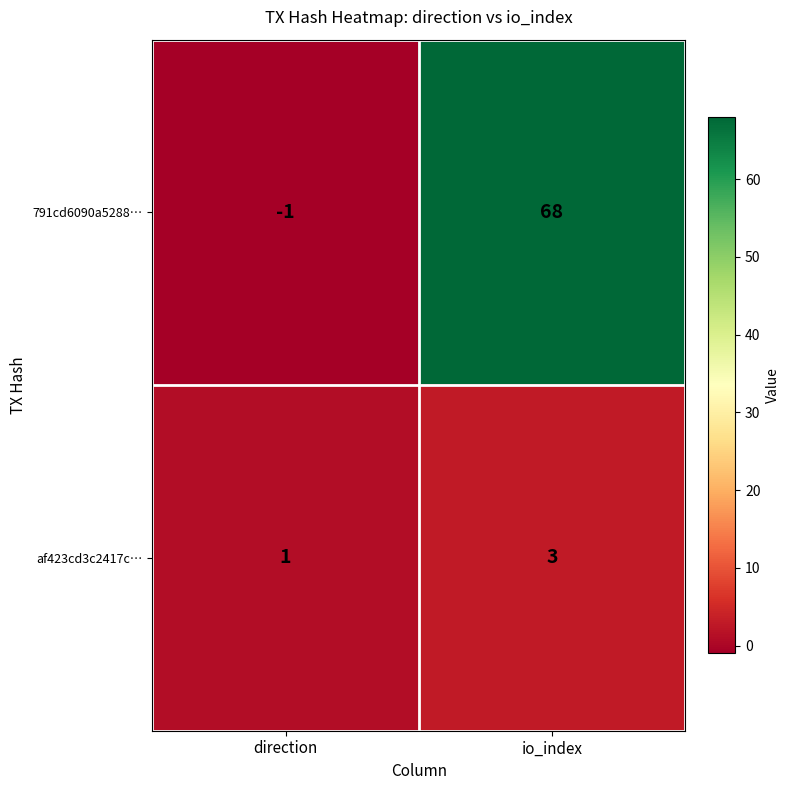

Which label corresponds to the smallest value in the chart?

direction